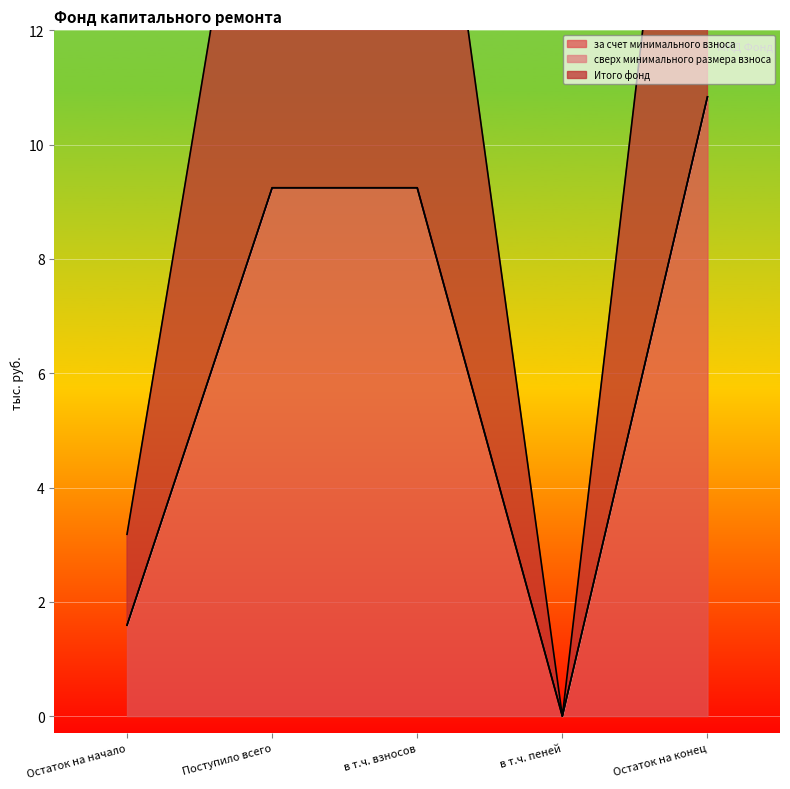

How many data points in Итого фонд are above 9?

3